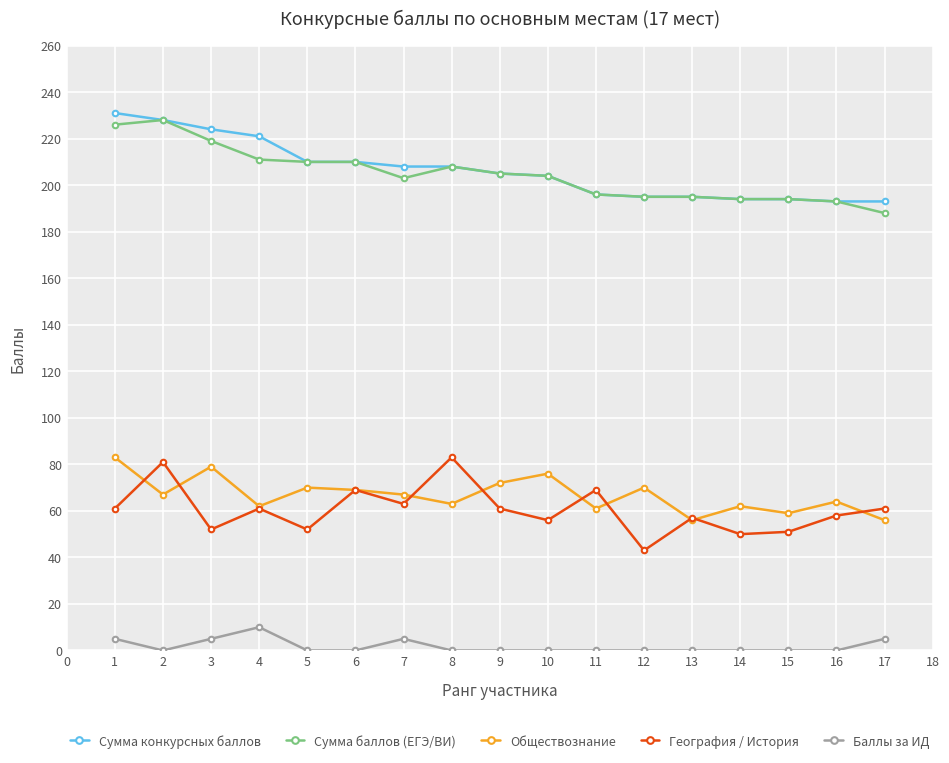

What is the maximum value shown in the chart?

231